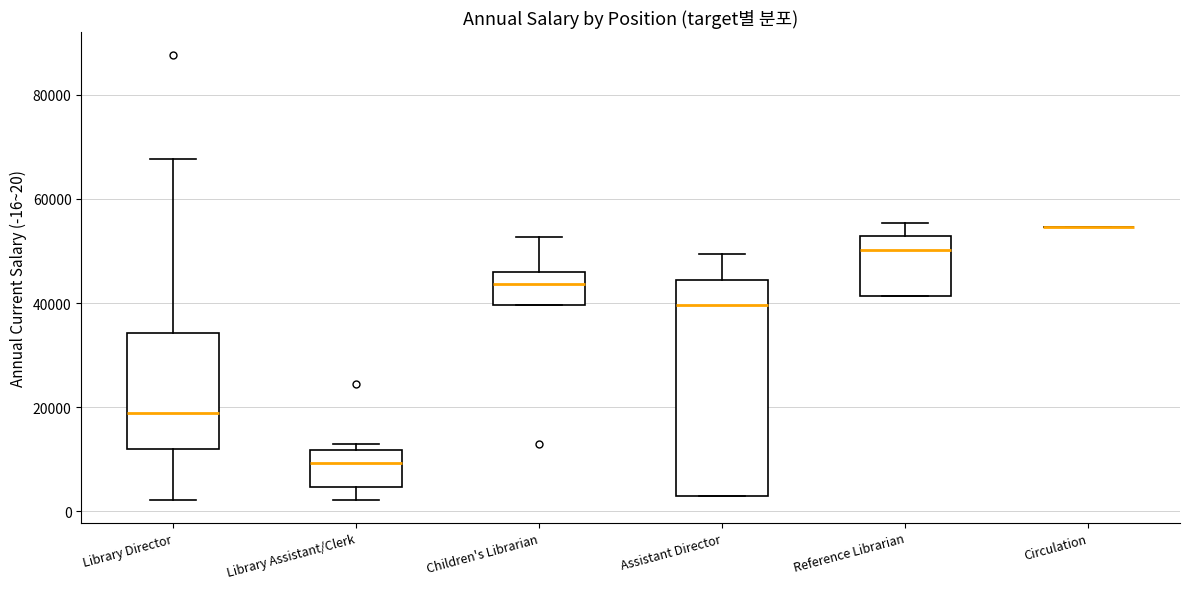

Which box is the tallest, from its lower edge to its upper edge?

Assistant Director